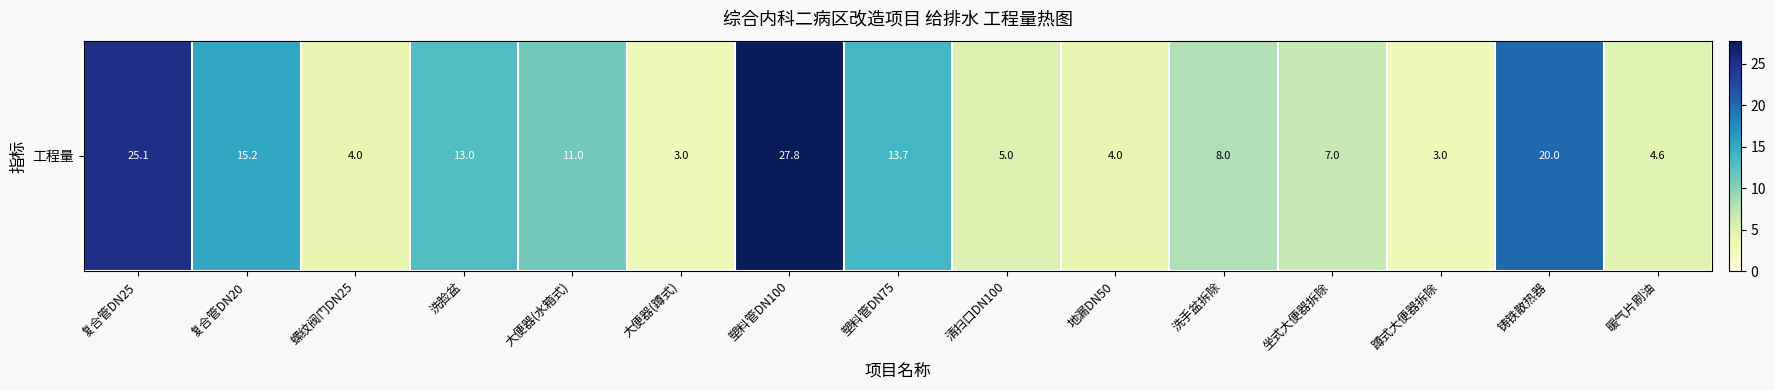

What is the difference between the values at 塑料管DN100 and 坐式大便器拆除?

20.8